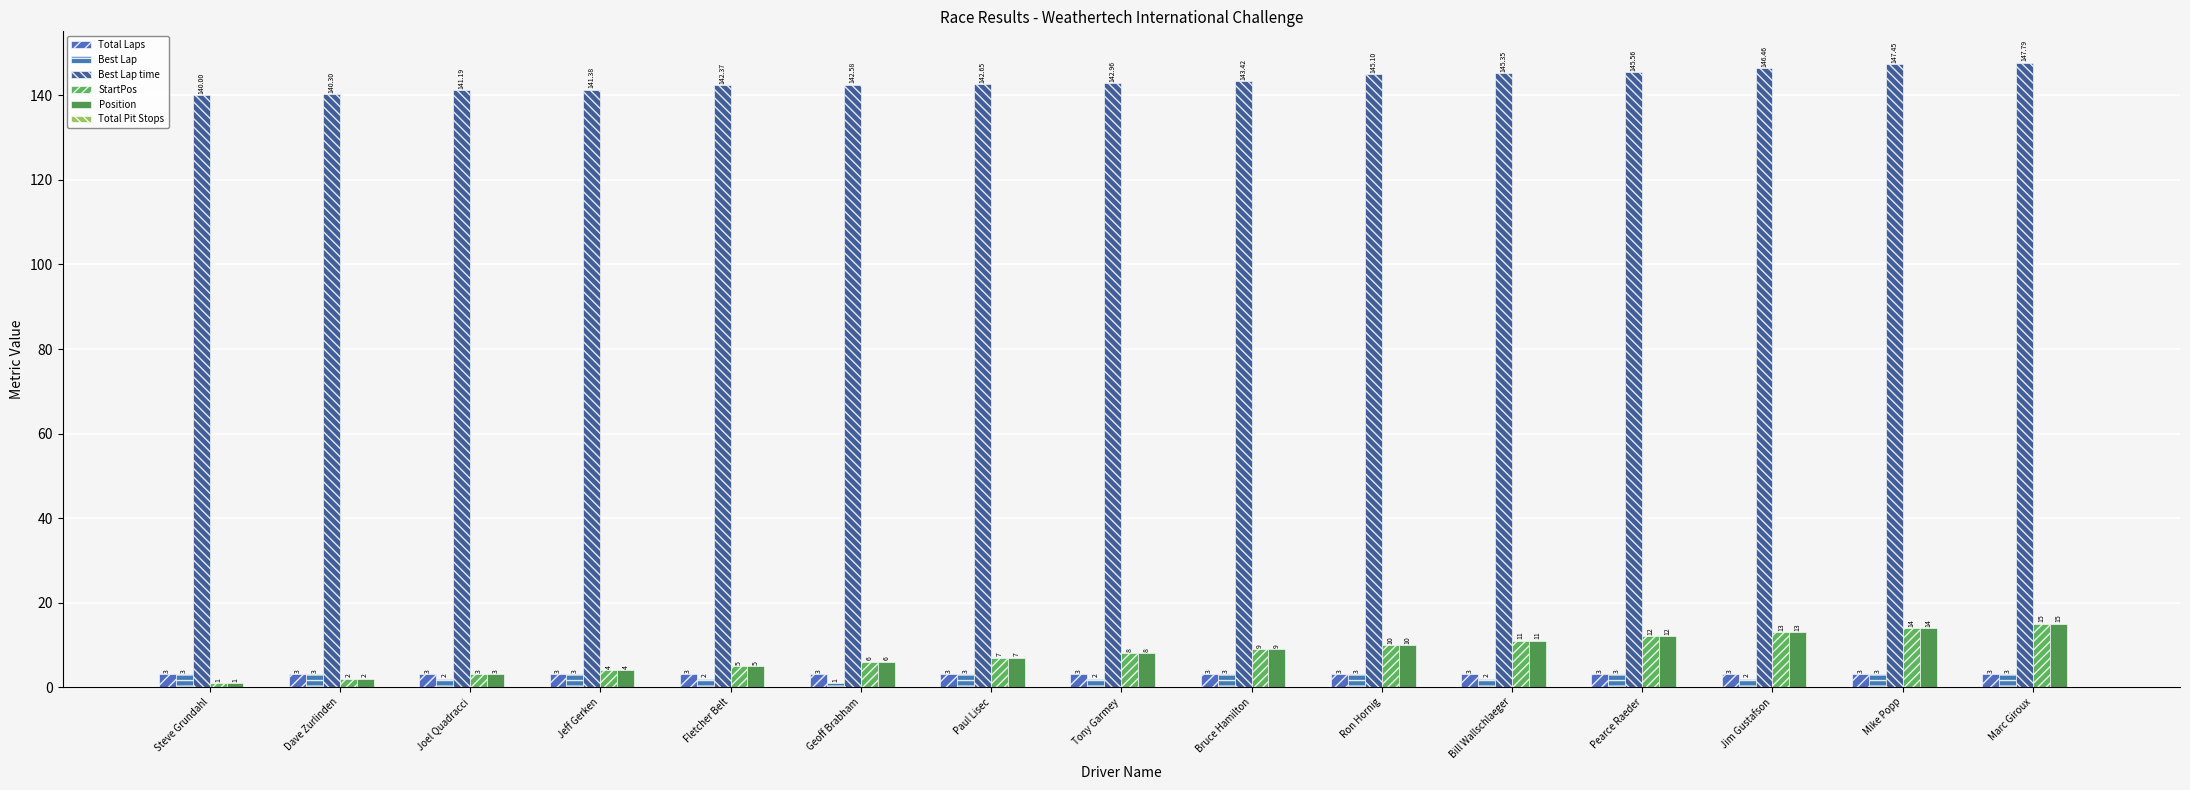

List the series in order of their peak value, highest first.

Best Lap time, StartPos, Position, Total Laps, Best Lap, Total Pit Stops